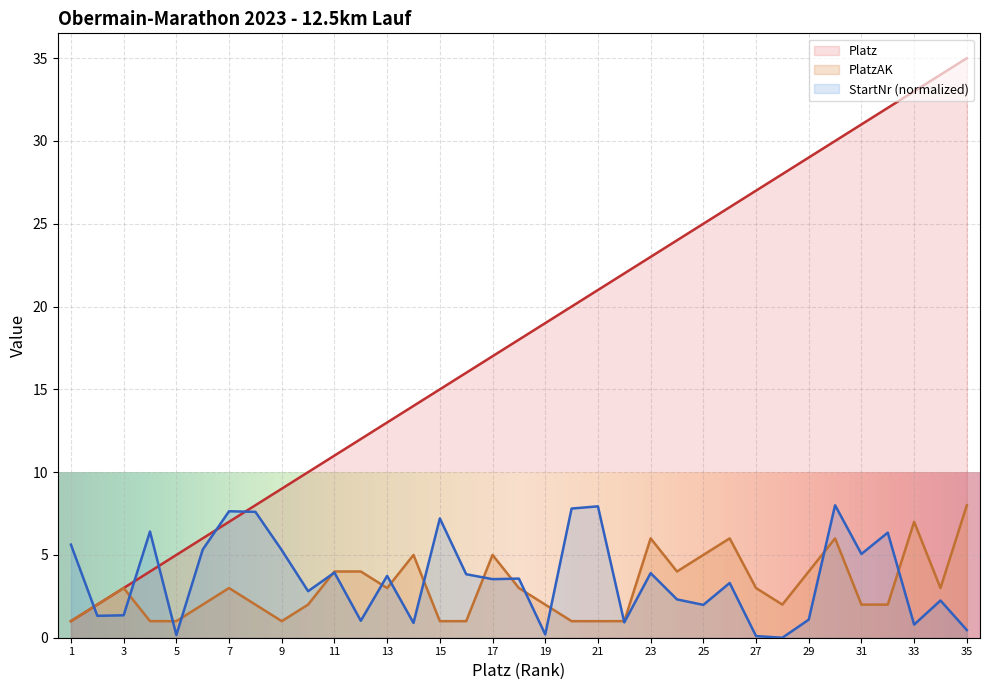

The StartNr series shows 5.1 at 31. True or false?

True